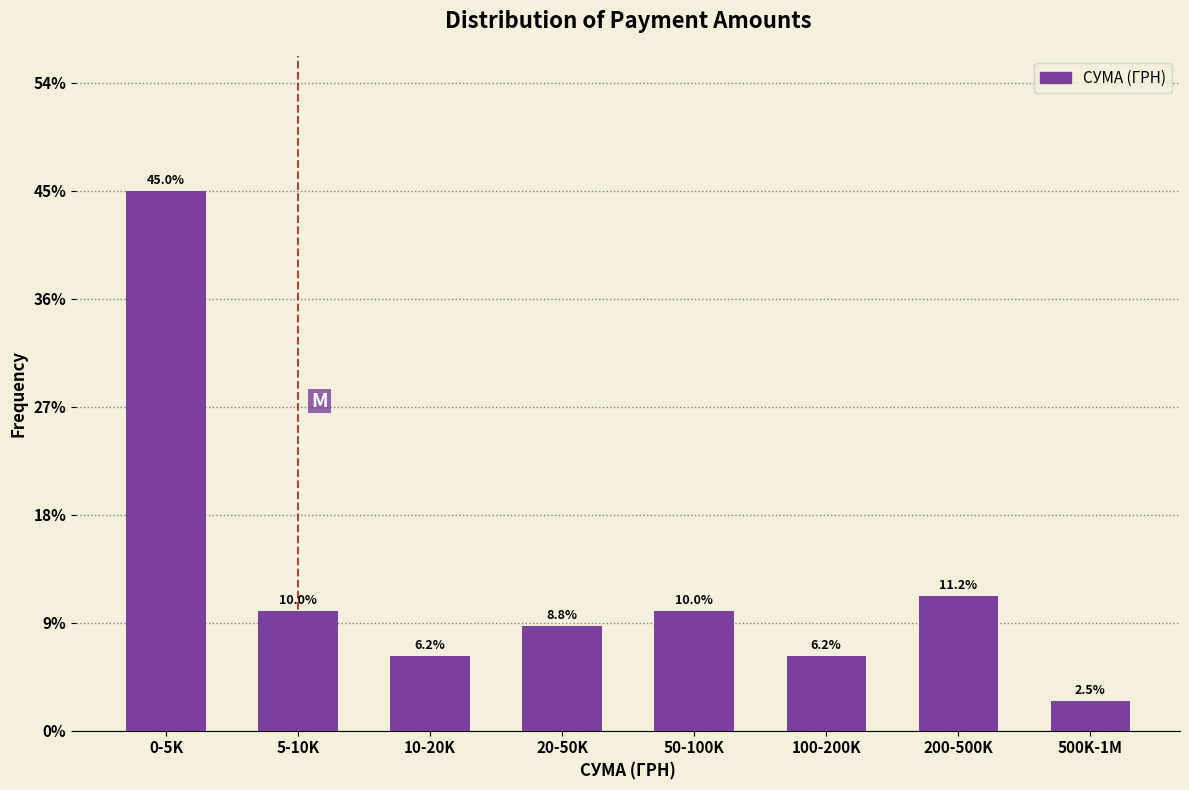

What is the label of the 3rd bar from the right?

100-200K